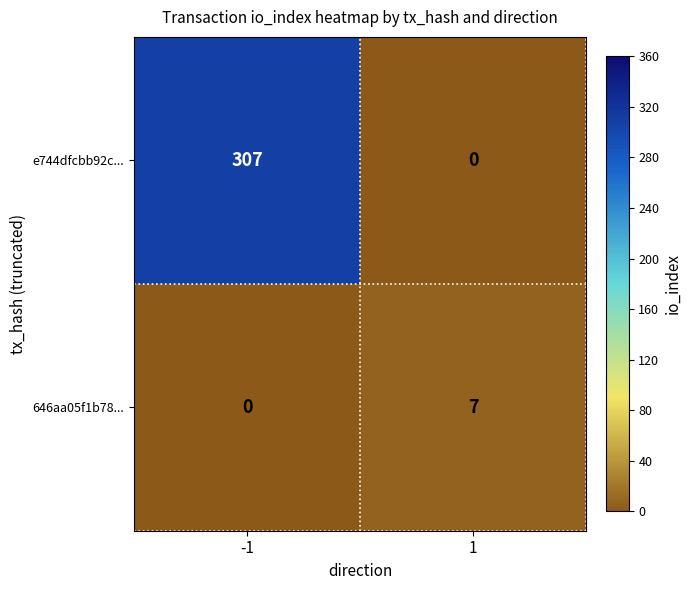

Reading right to left, transcribe all the data shown in this chart.

e744dfcbb92c...: 1=0	-1=307
646aa05f1b78...: 1=7	-1=0